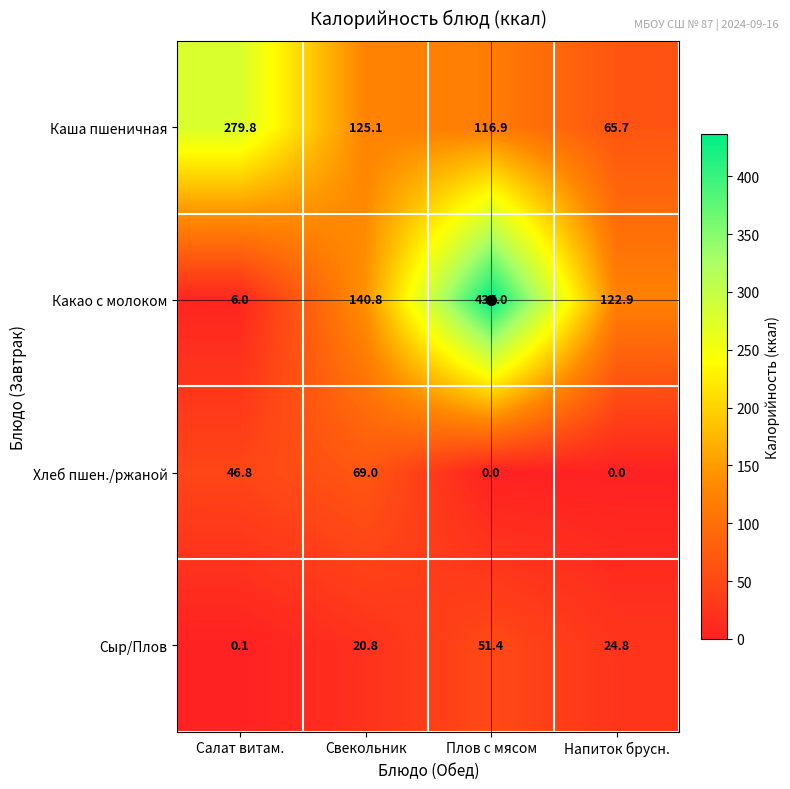

What is the difference between the Каша пшеничная values at Салат витам. and Плов с мясом?

162.9